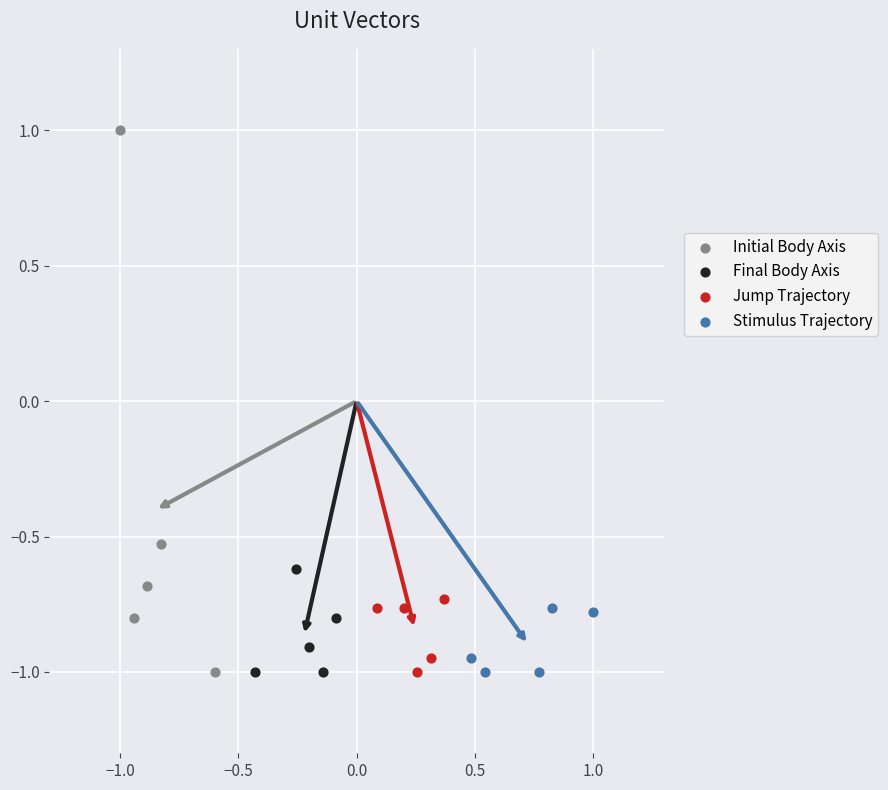

Which series contains the highest Y value?

Initial Body Axis